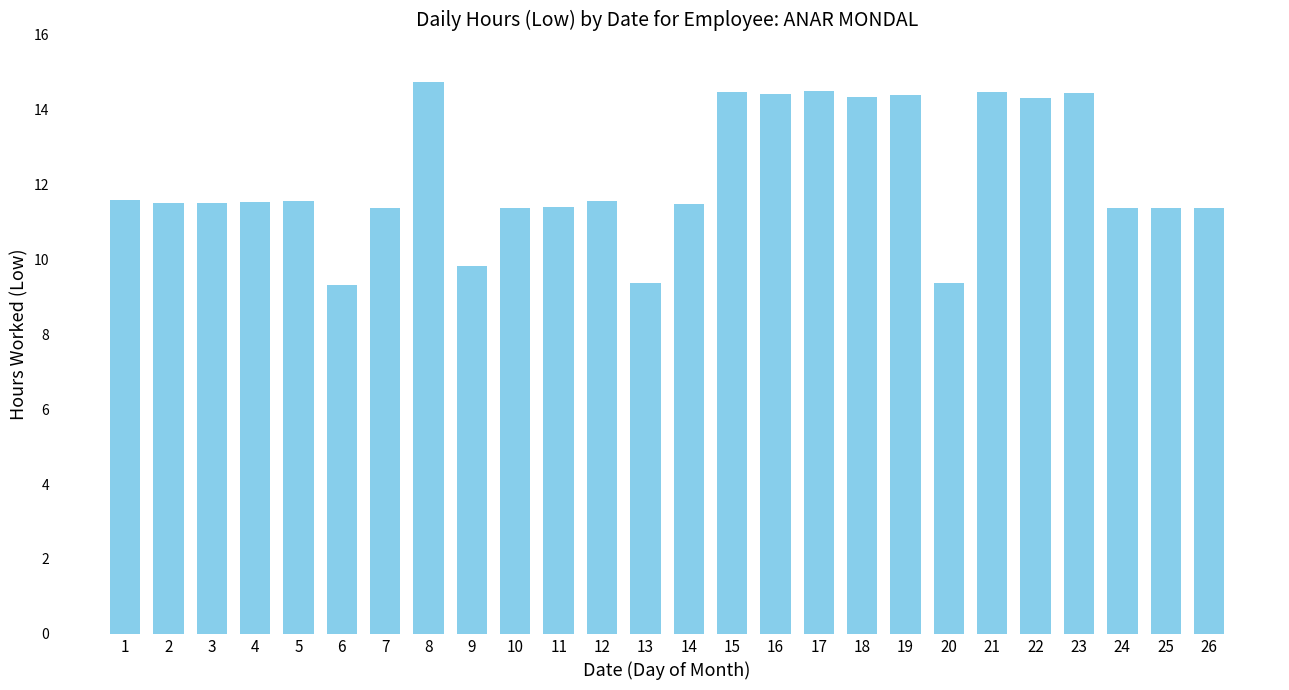

Count the number of data series in this chart.

1